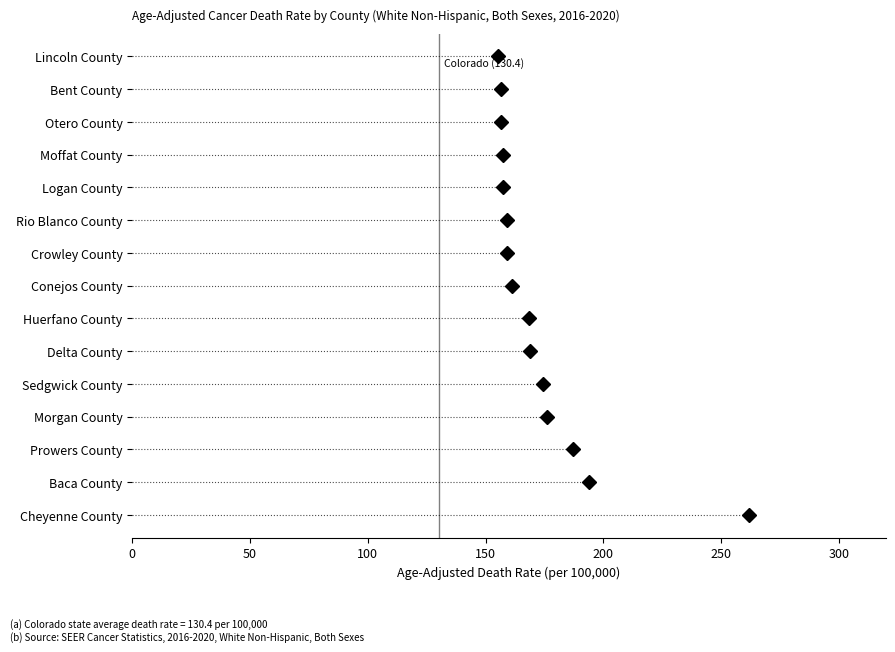

What position from the left is 50?

2